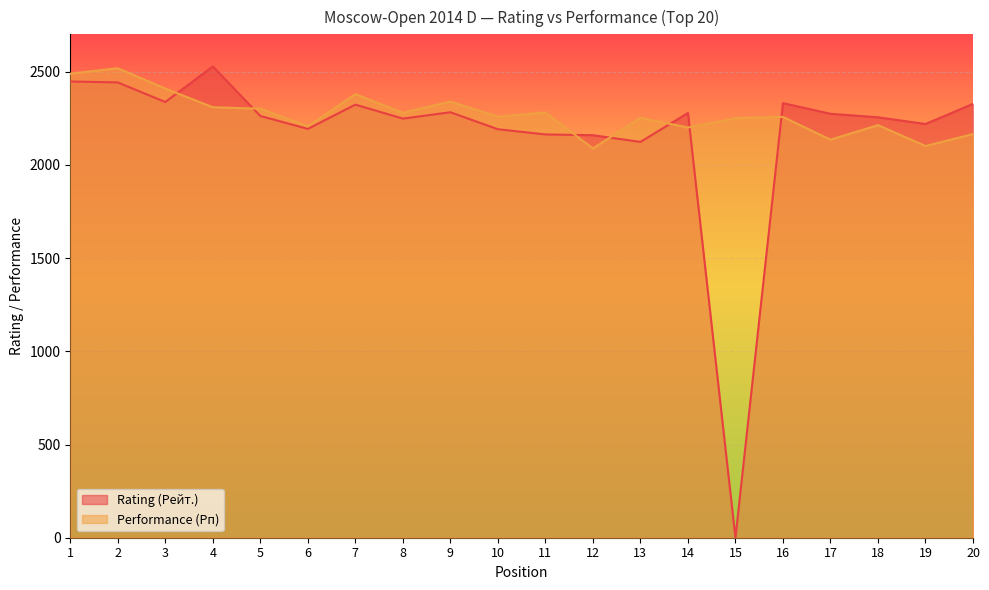

Reading left to right, extract all data points from this chart.

Rating (Рейт.): 2447	2442	2337	2528	2262	2193	2323	2248	2282	2191	2163	2159	2123	2278	0	2331	2274	2255	2219	2327
Performance (Рп): 2489	2518	2409	2309	2301	2206	2379	2279	2339	2258	2281	2088	2252	2200	2250	2257	2135	2213	2101	2165